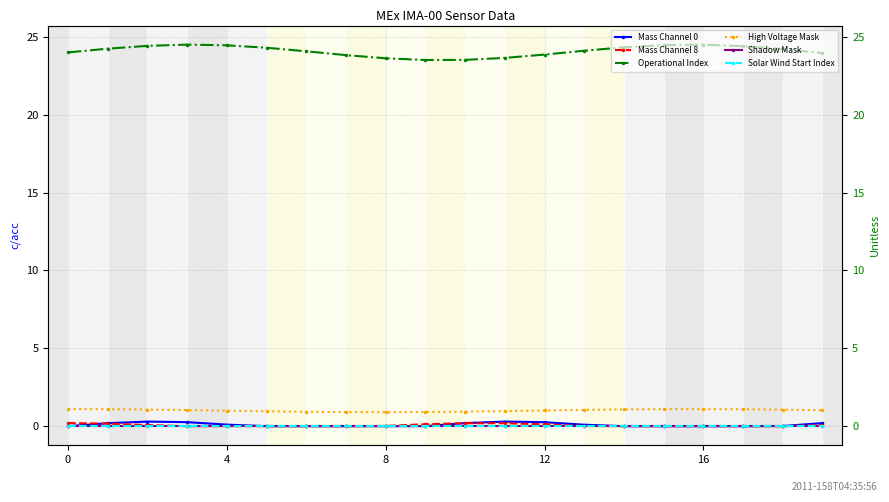

Does the chart display data point markers on the line(s)?

Yes